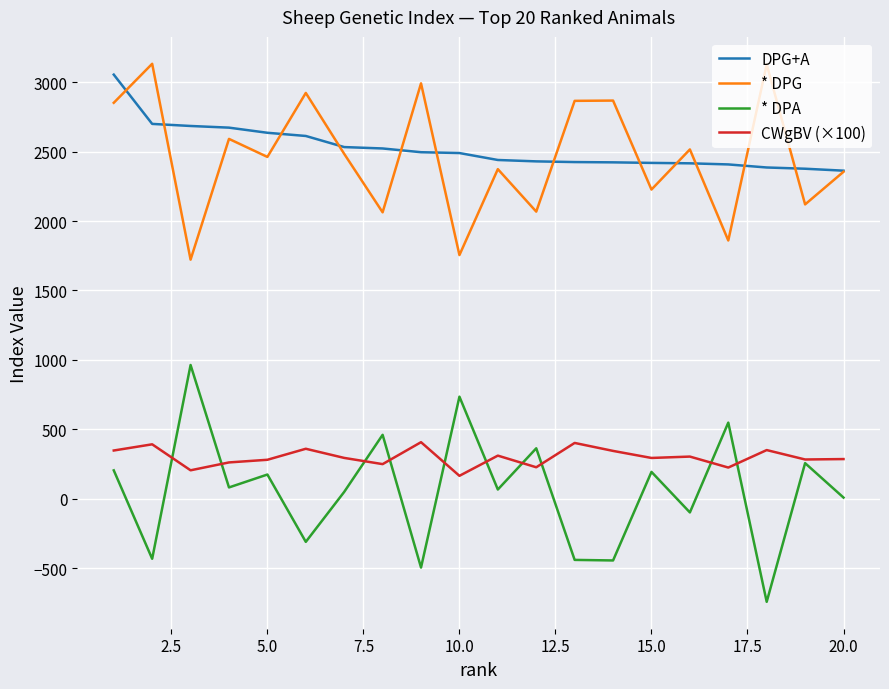

At how many categories does at least one series exceed 739?

20